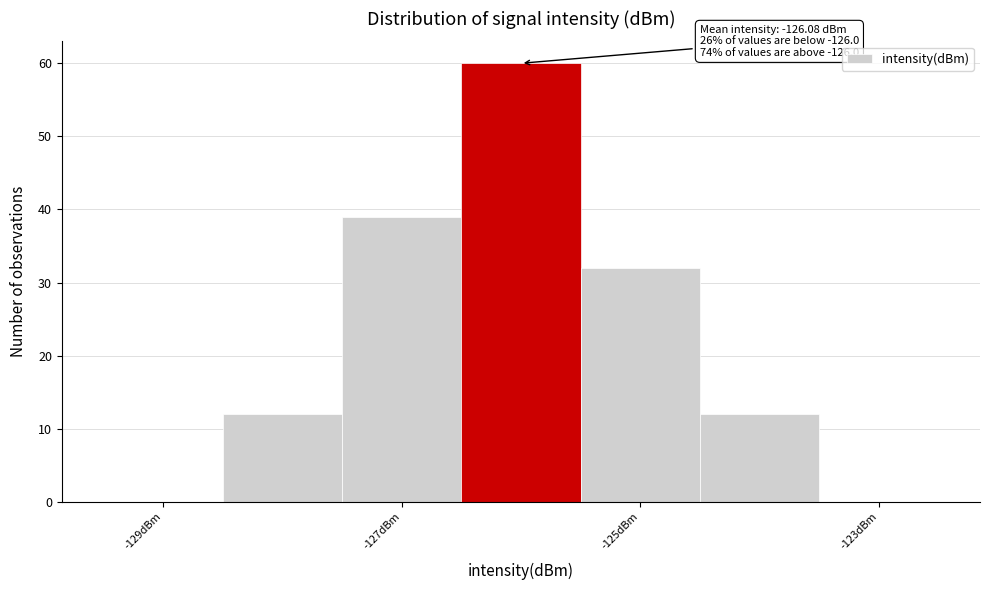

Which range on the x-axis has the tallest bar?

-126.5 to -125.5